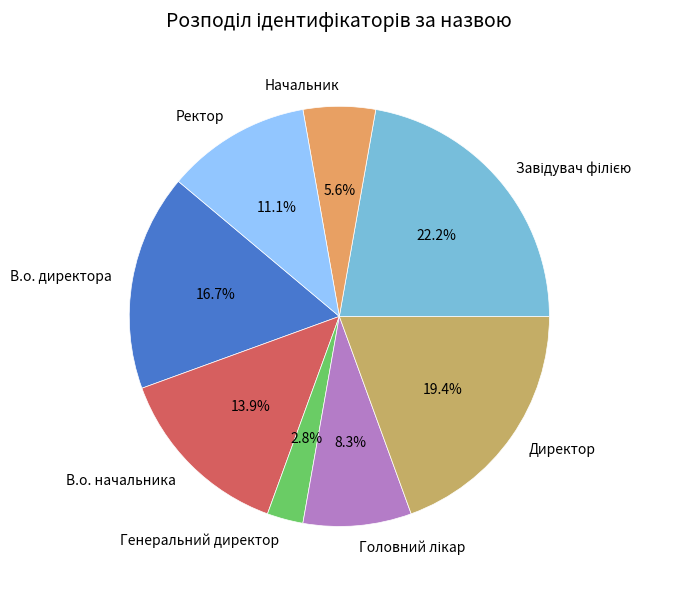

What is the ratio of the value at В.о. директора to the value at В.о. начальника?

1.2